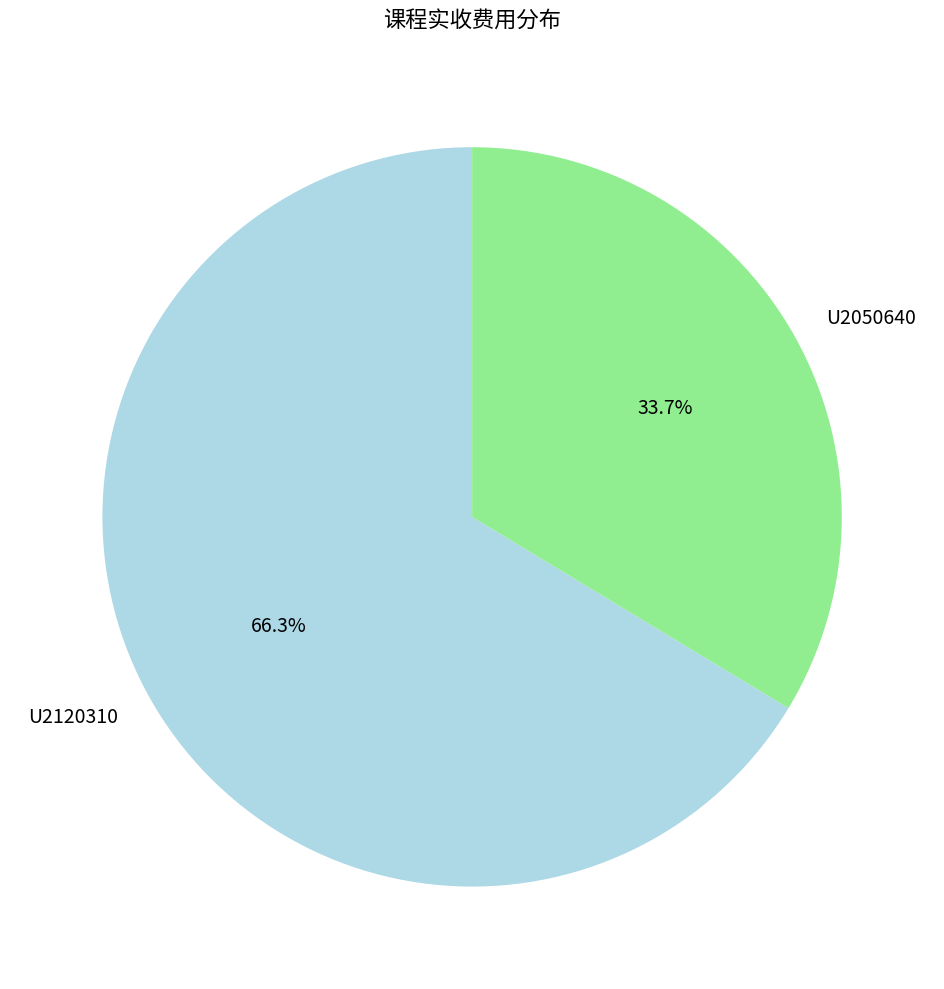

Which slice is the largest?

U2120310